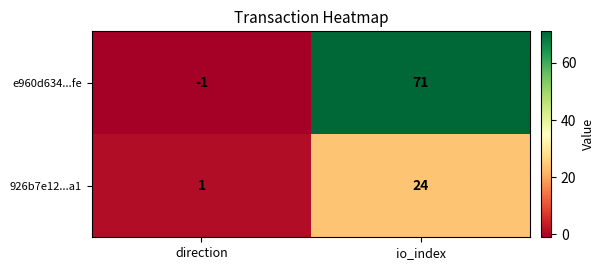

Which series has the largest total across all categories?

e960d634...fe